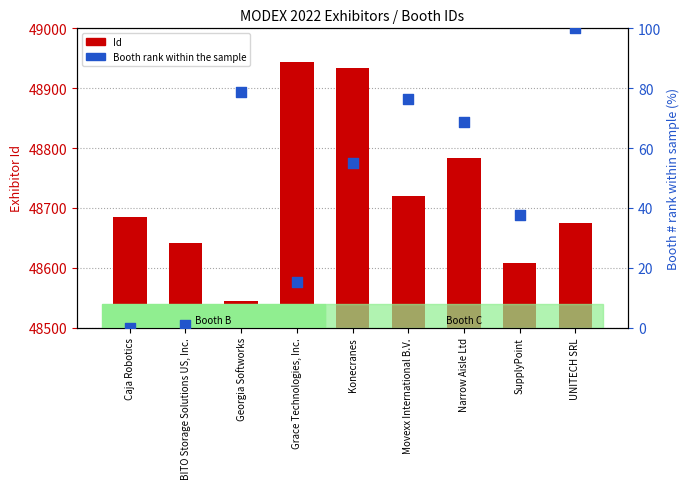

Which series contains the highest Y value?

Id